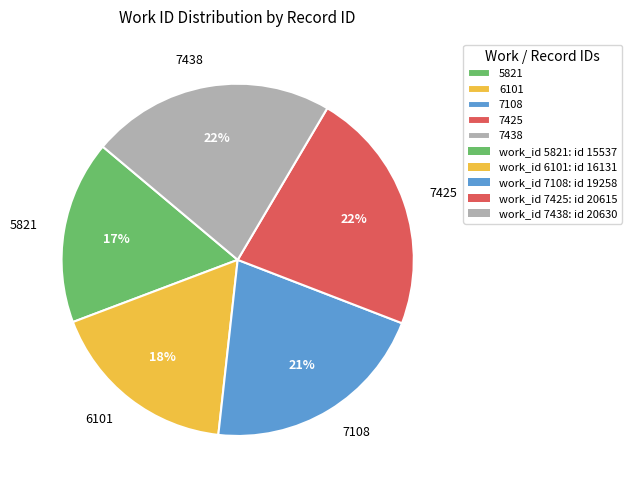

What is the ratio of the value at 5821 to the value at 7438?

0.8